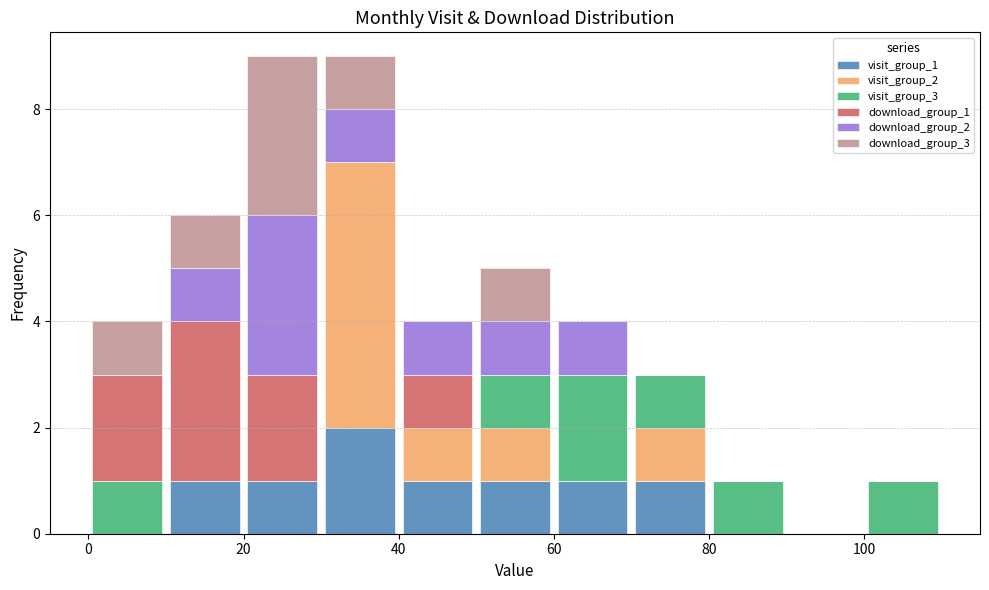

Reading left to right, transcribe this chart: for each stacked bar, give the range it covers on the x-axis and its total height. The values are not printed on the chart, so give them approximately, as read against the axis.

0 to 10: 4
10 to 20: 6
20 to 30: 9
30 to 40: 9
40 to 50: 4
50 to 60: 5
60 to 70: 4
70 to 80: 3
80 to 90: 1
90 to 100: 0
100 to 110: 1